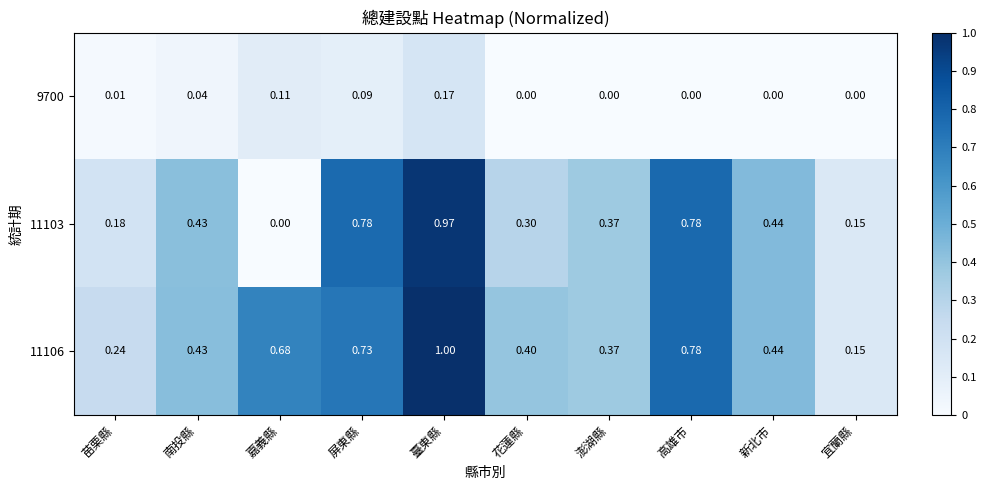

Which category has the highest value in the 9700 series?

臺東縣